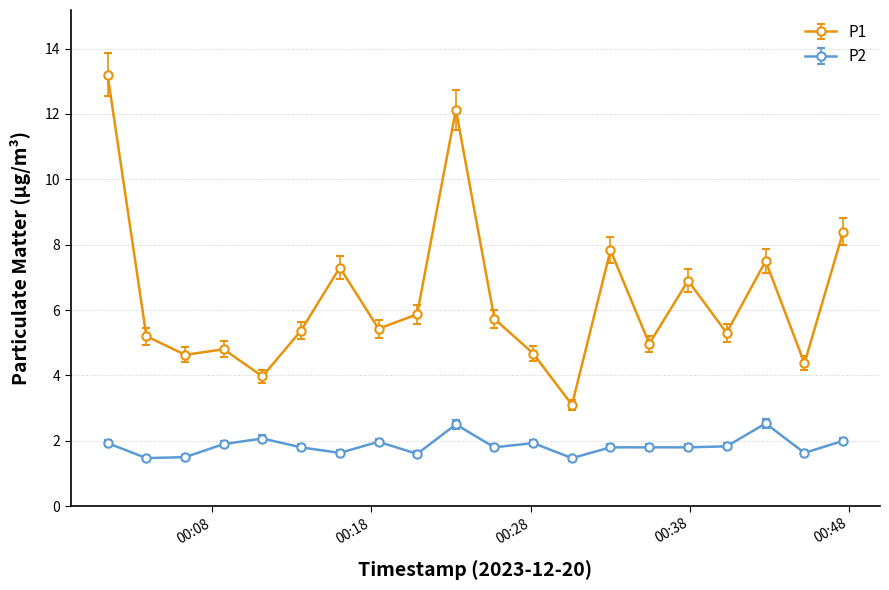

Which series has the widest spread of values?

P1